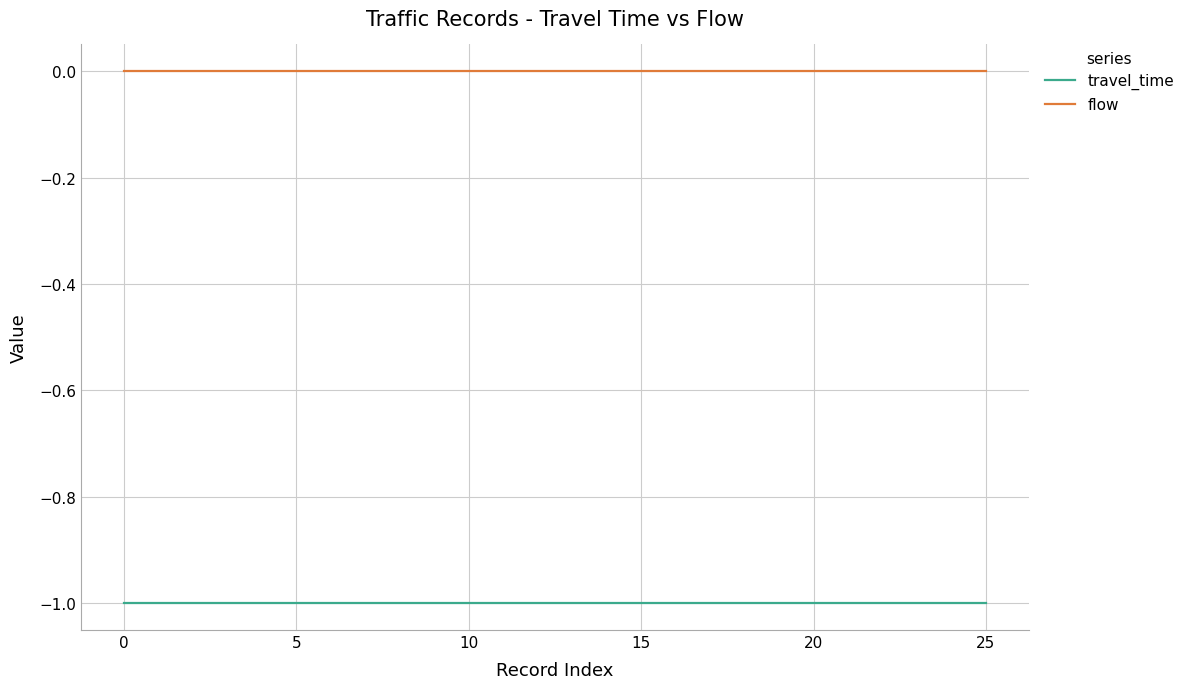

Which series has the largest total across all categories?

flow